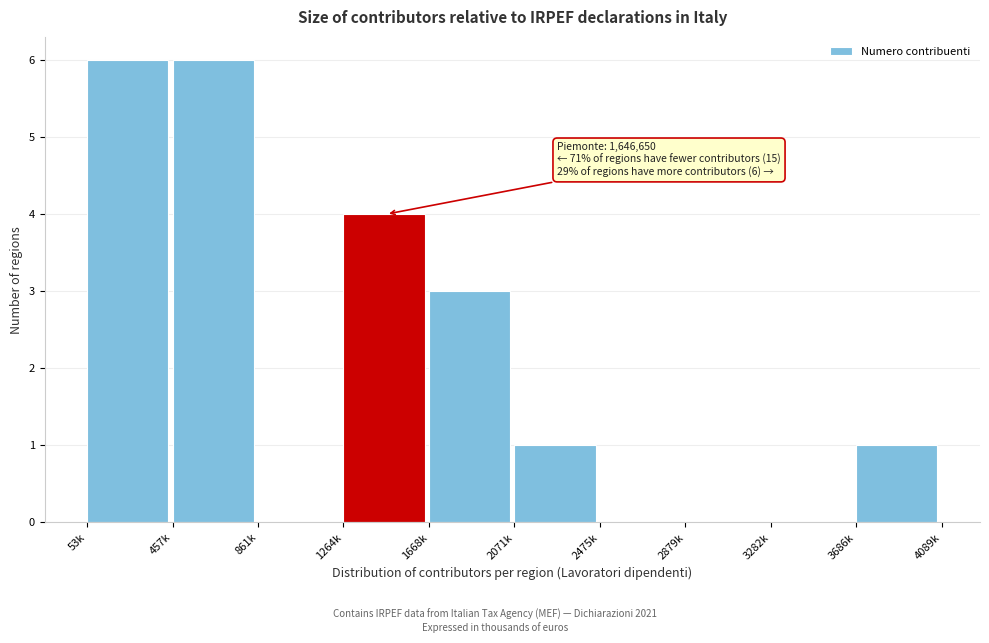

Reading right to left, extract all data points from this chart.

3686k=1	3282k=0	2879k=0	2475k=0	2071k=1	1668k=3	1264k=4	861k=0	457k=6	53k=6